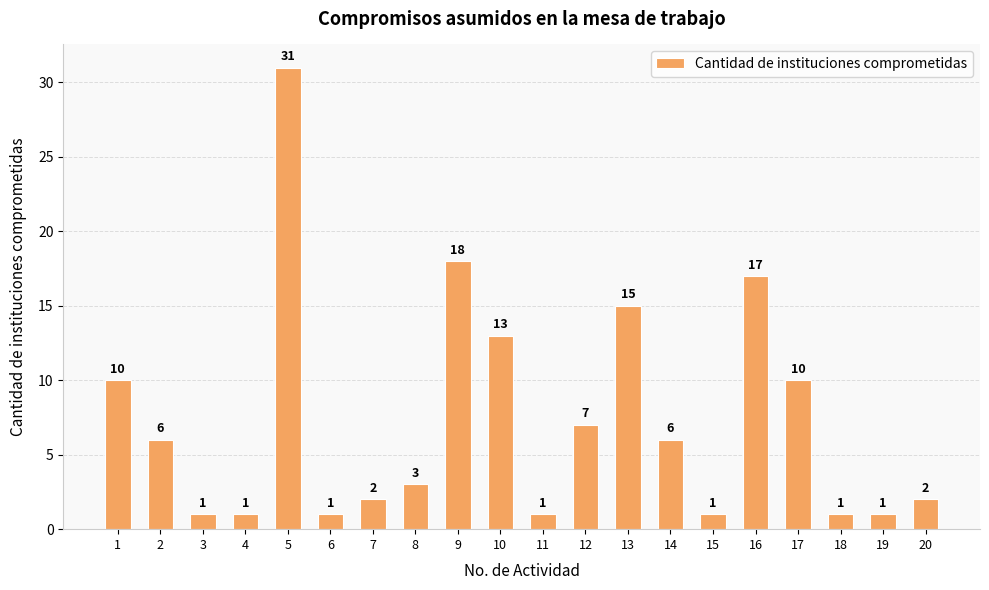

What is the smallest value displayed?

1